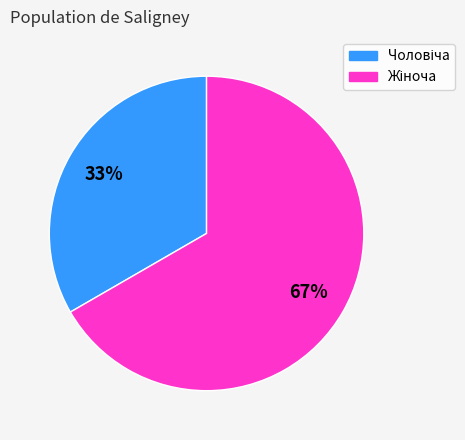

Is there a majority slice in this chart?

Yes